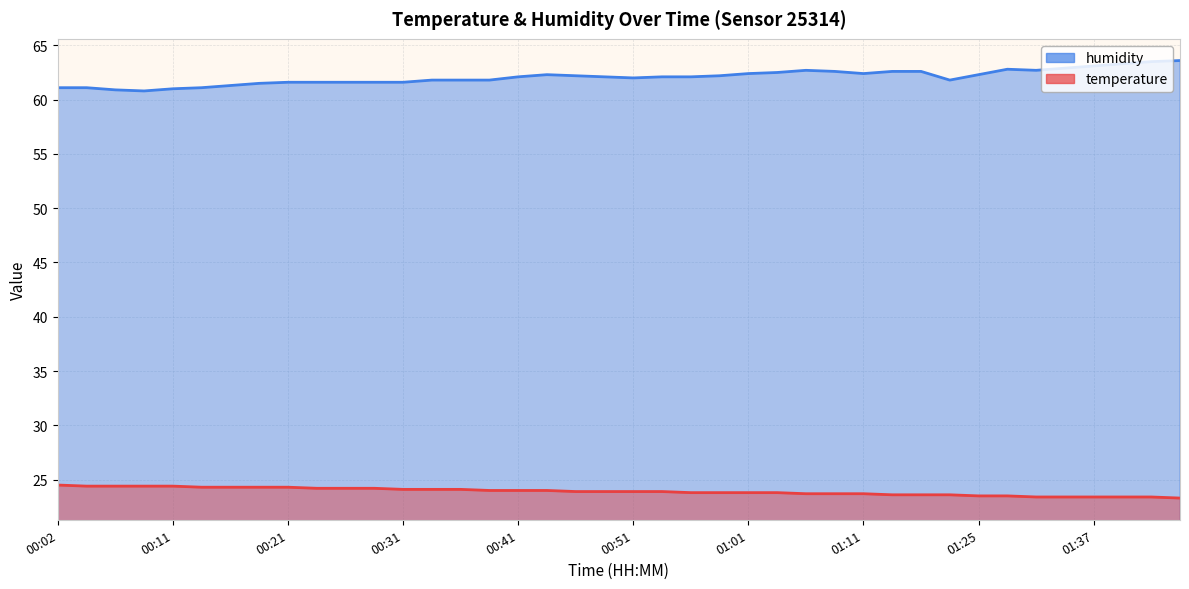

What are all the series names shown in the legend?

temperature, humidity